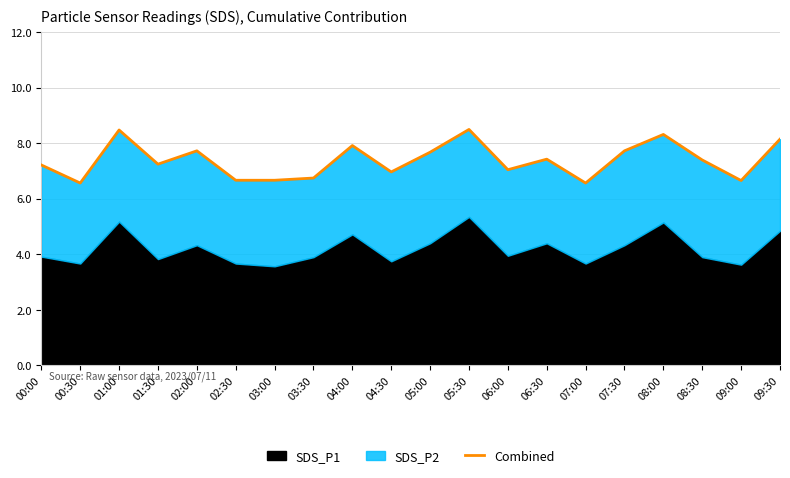

True or false: the data shows 11.9 at 01:00.

False